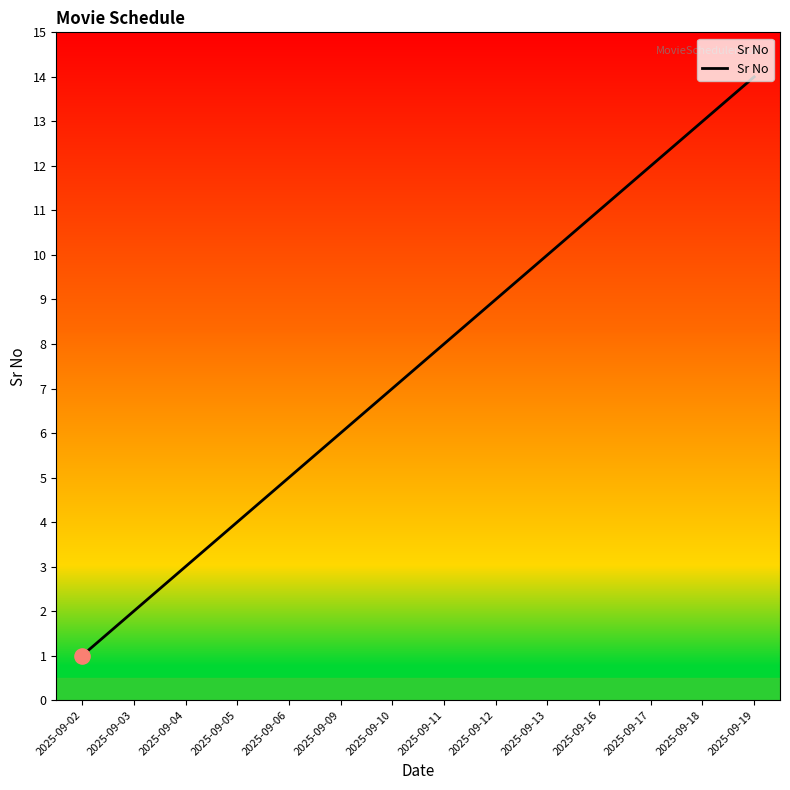

Approximately how many times larger is the value at 2025-09-03 compared to 2025-09-06?

0.4